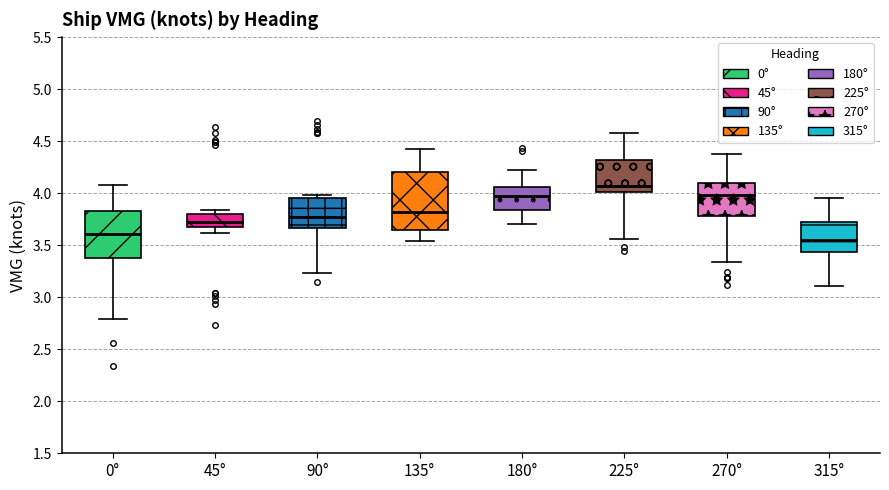

Which box has the highest median line?

225°